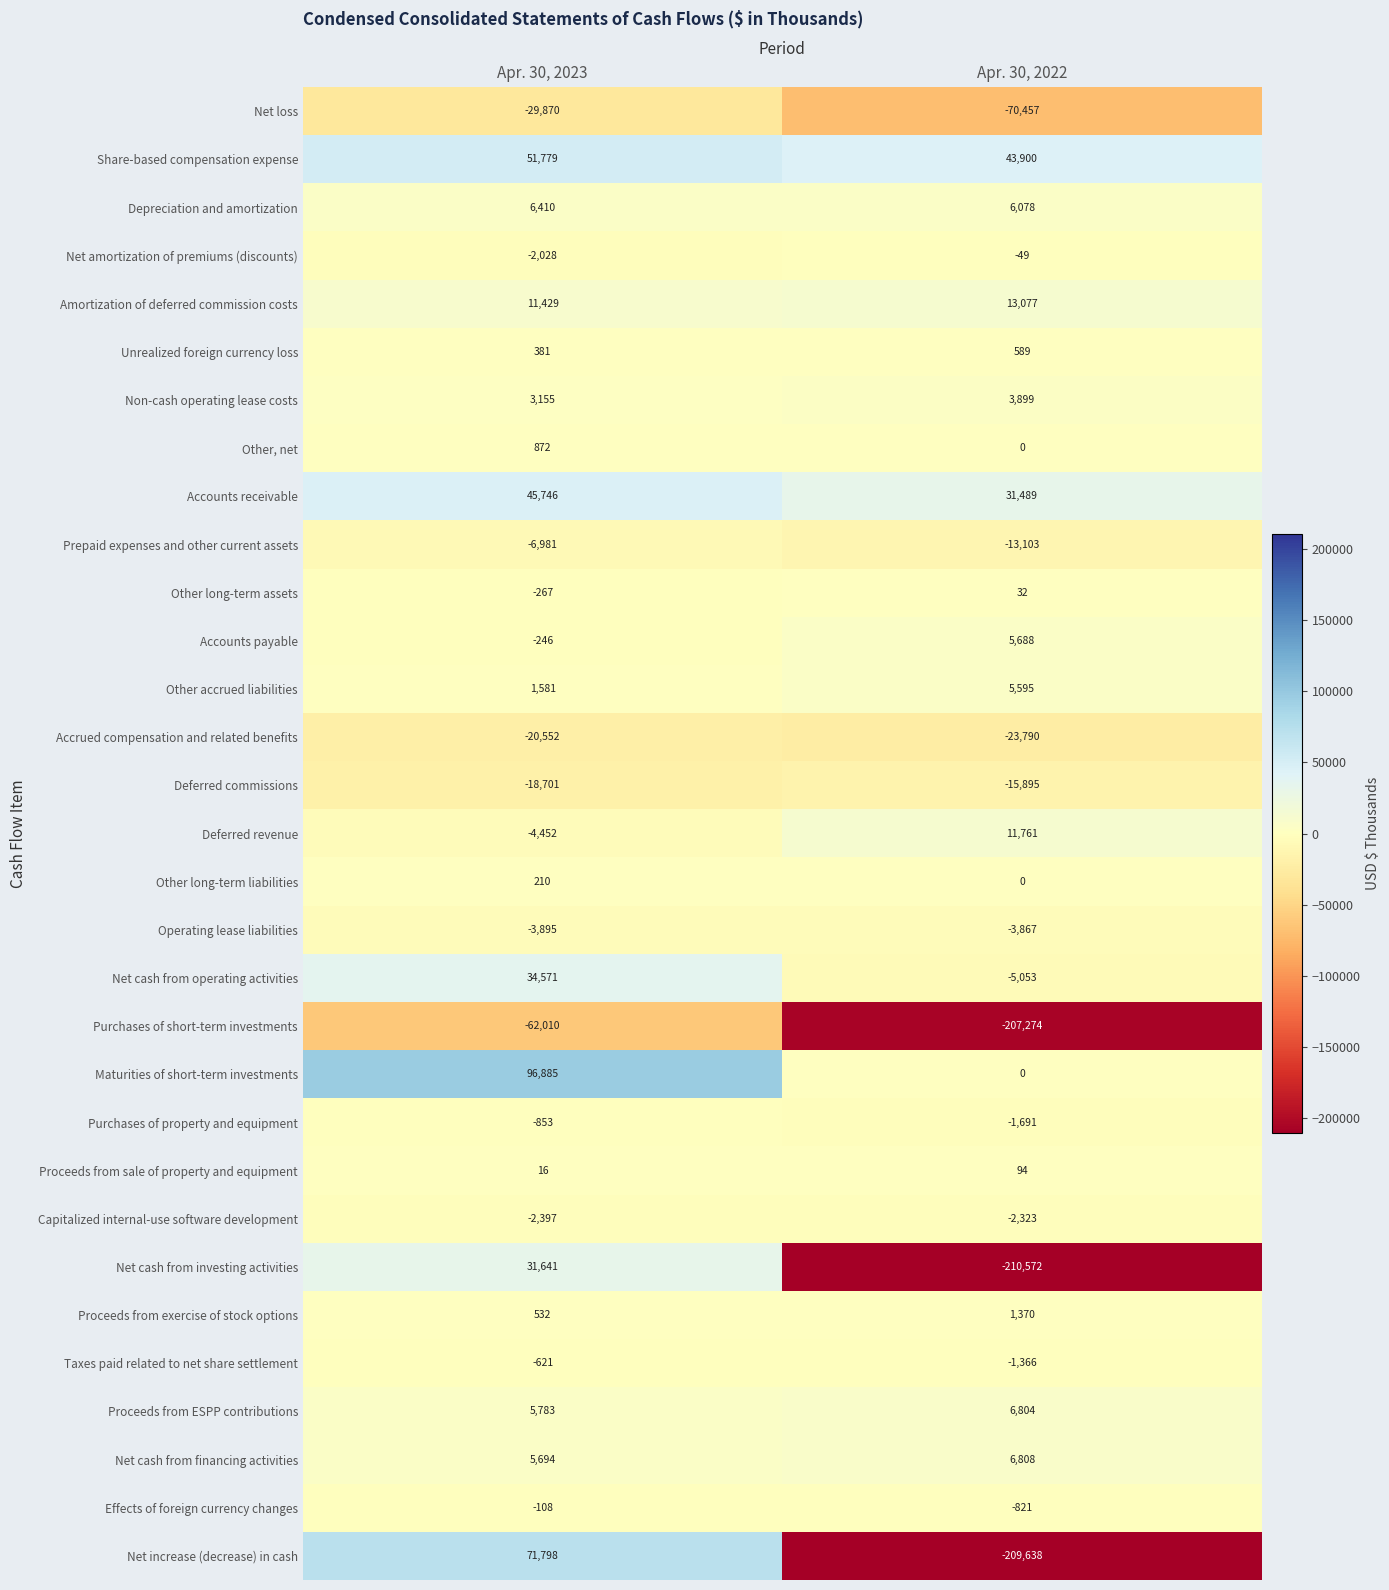

Which series has the largest total across all categories?

Maturities of short-term investments